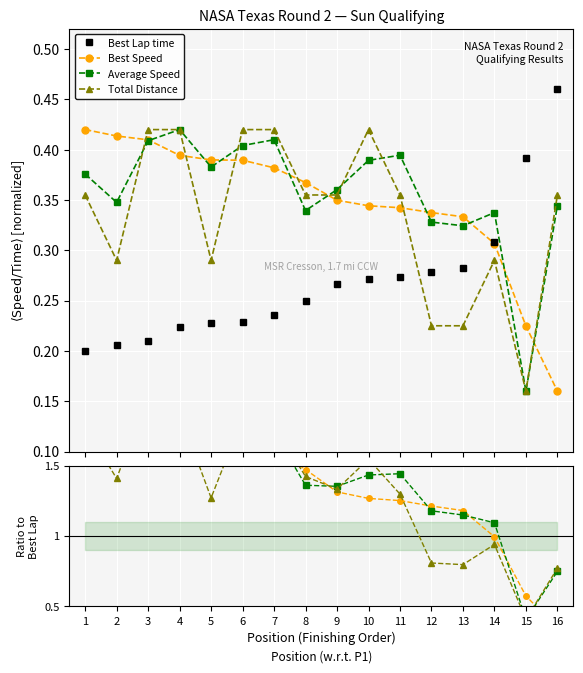

The value of Total Distance at 8 is 1.4. True or false?

True